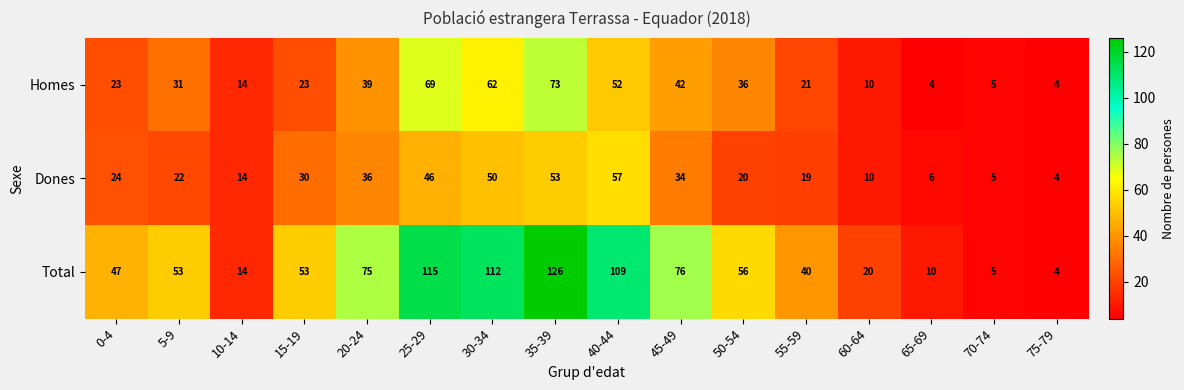

At which category does the chart reach its peak across all series?

35-39